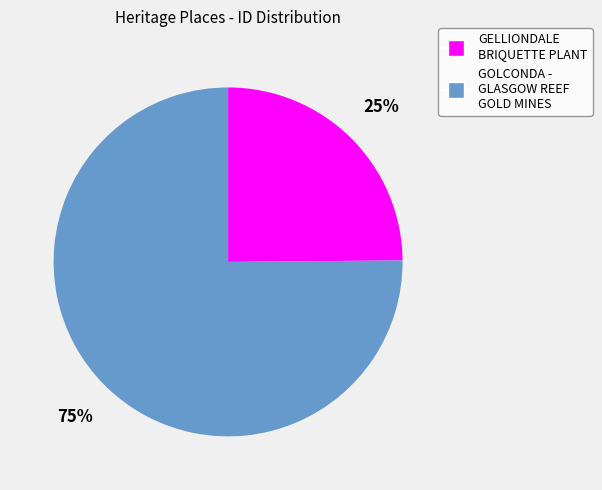

To the nearest percent, what is the combined percentage of GOLCONDA - GLASGOW REEF GOLD MINES and GELLIONDALE BRIQUETTE PLANT?

100%